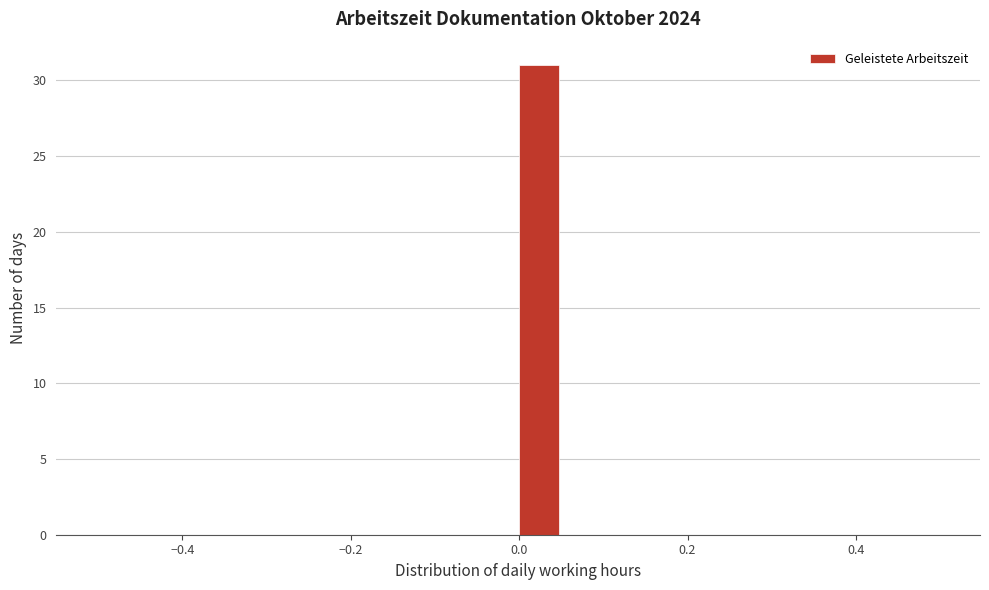

Read against the x-axis, roughly where is the centre of the tallest bar?

0.02